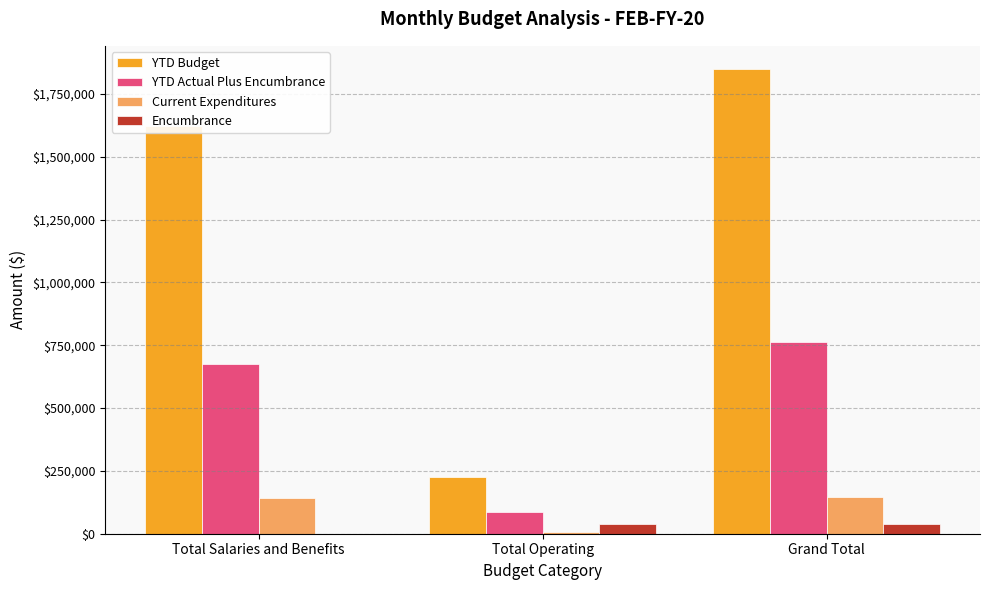

What is the sum of all Encumbrance values?

81343.4